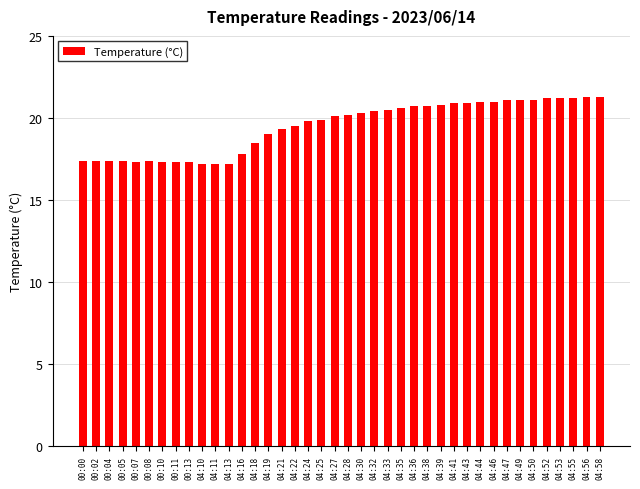

The value at 04:33 is 31.7. True or false?

False